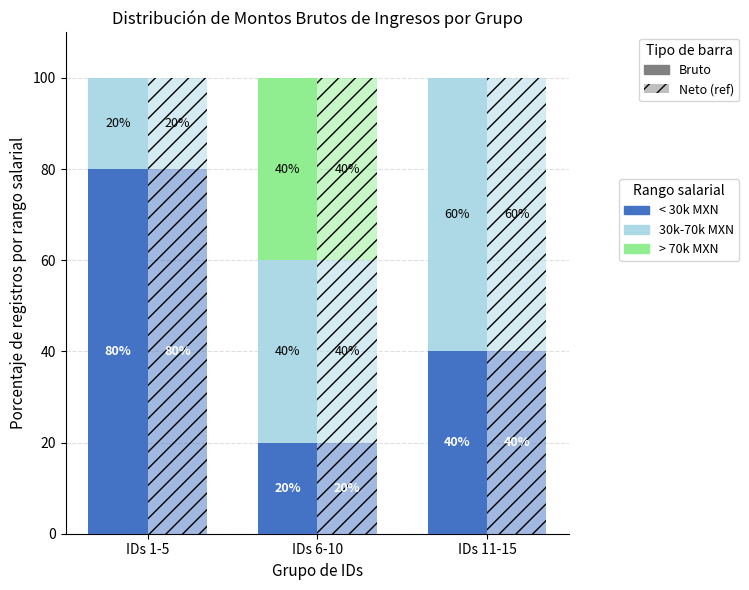

Which series changed the most between IDs 6-10 and IDs 11-15?

> 70k MXN